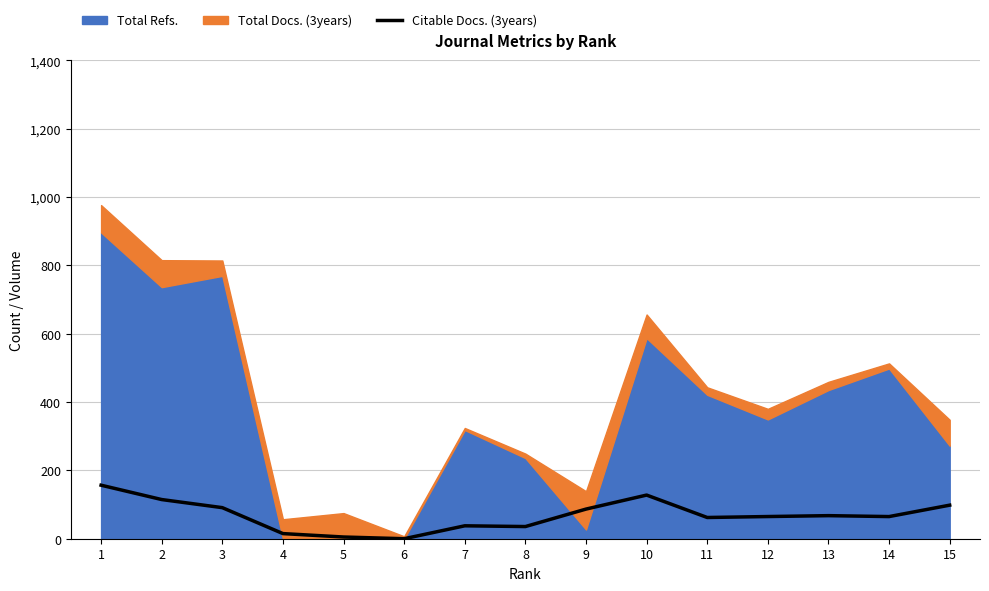

At which category does the chart reach its peak across all series?

1